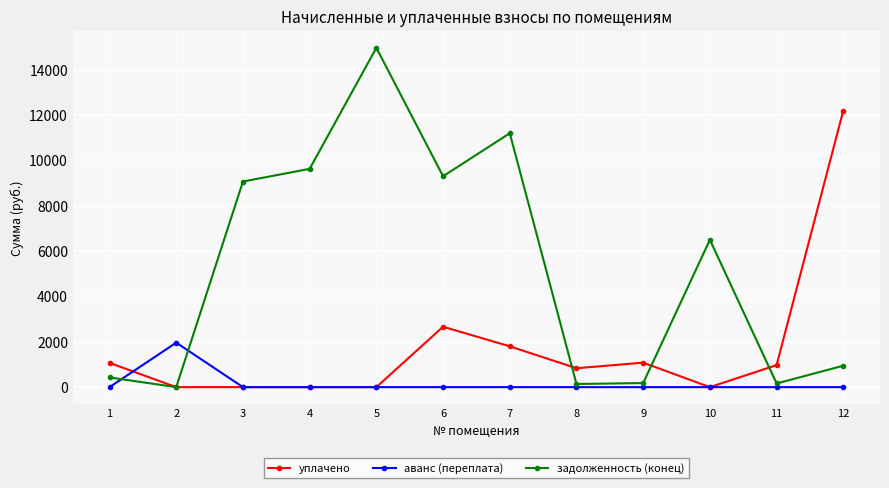

What is the approximate value of задолженность (конец) at 8?

139.0